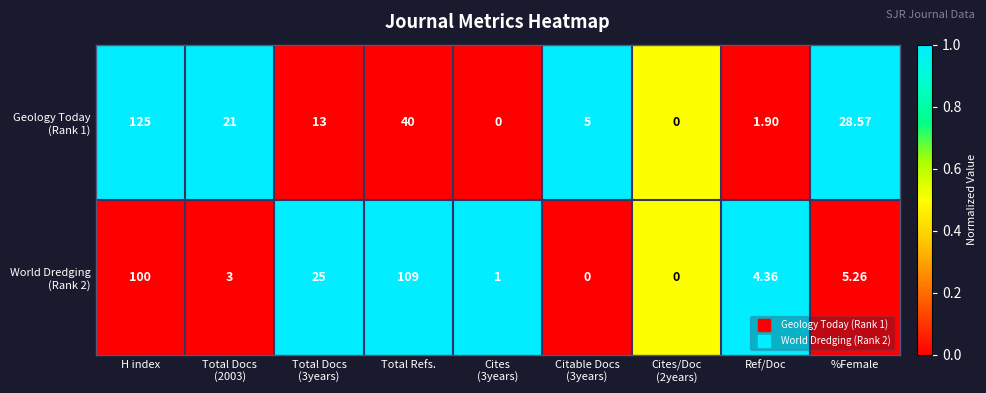

At which category is the sum across all series the highest?

H index